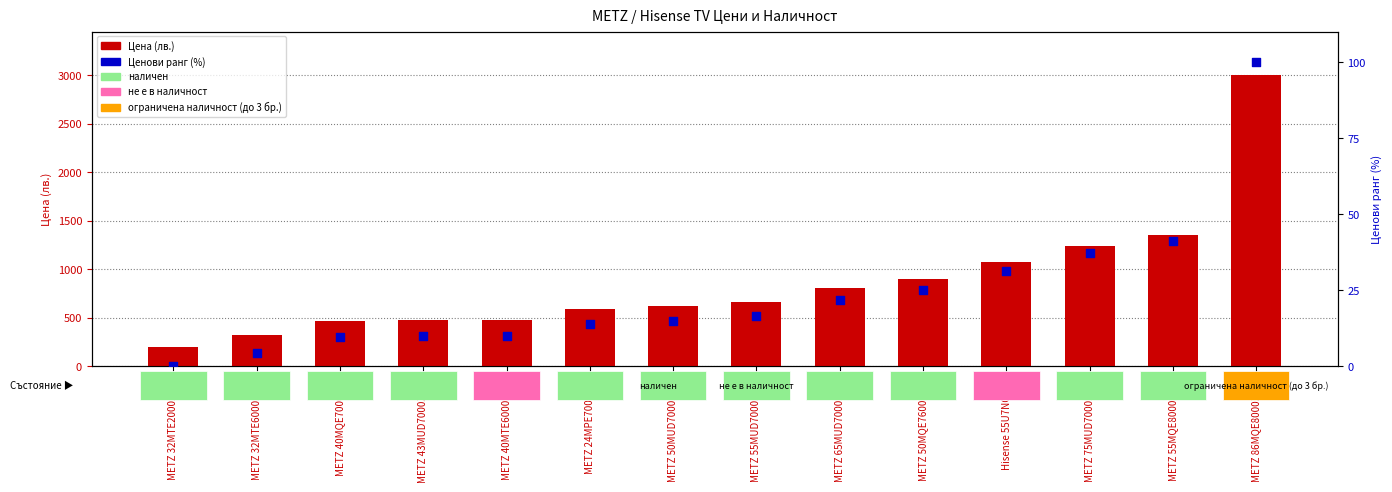

Is the value of Цена (лв.) at METZ 32MTE2000Z 32" greater than the value of Ценови ранг (%) at METZ 40MQE7000 40"?

Yes